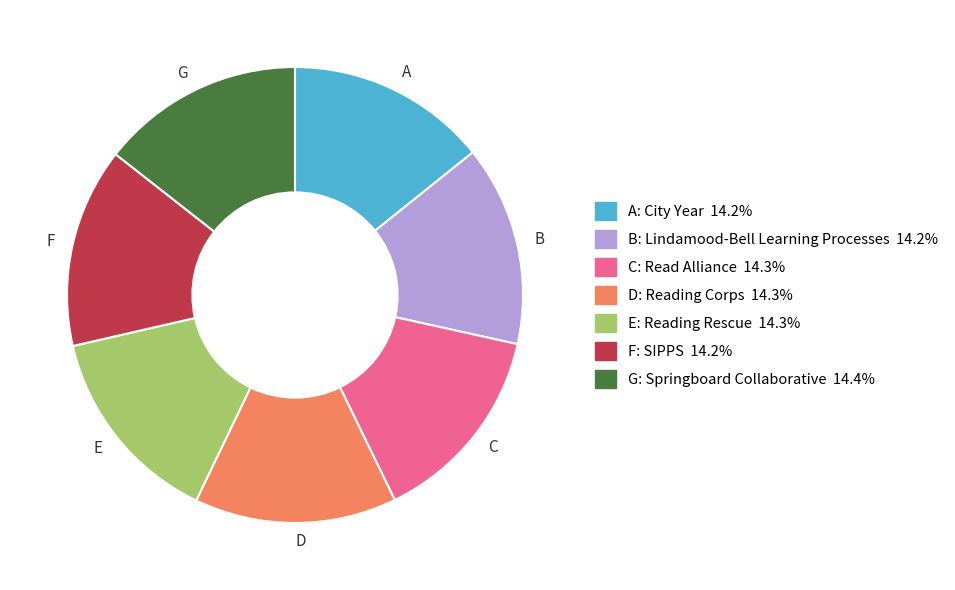

Does C represent more than half of the total?

No